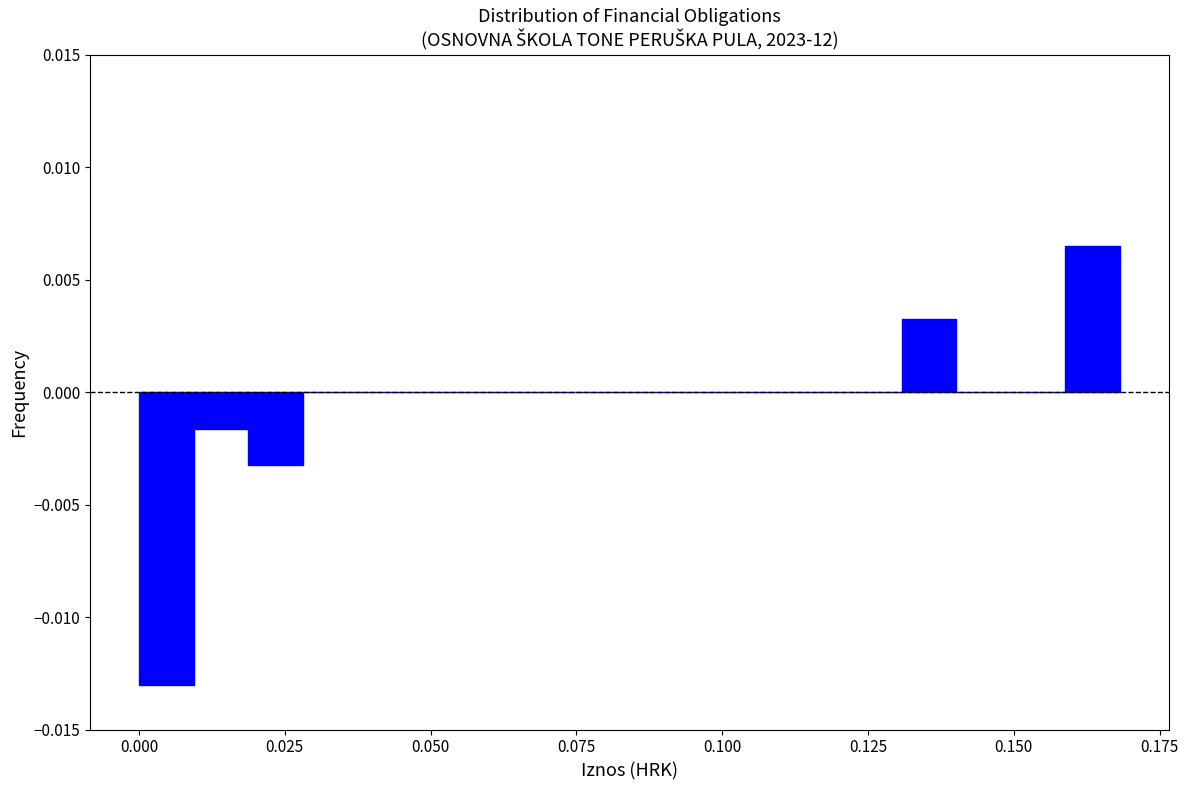

Around what value on the x-axis is the tallest bar? Give the approximate position of its centre, as read against the axis.

0.165